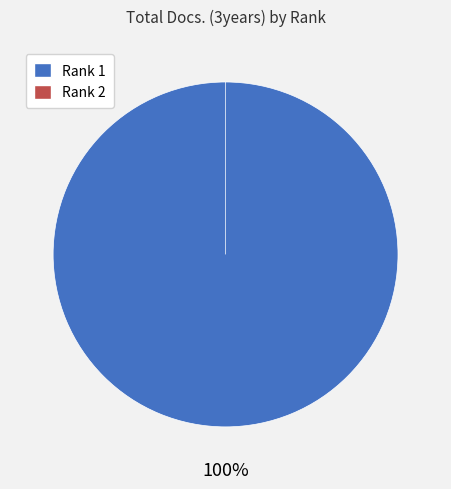

To the nearest percent, what is the combined percentage of Rank 2 and Rank 1?

100%